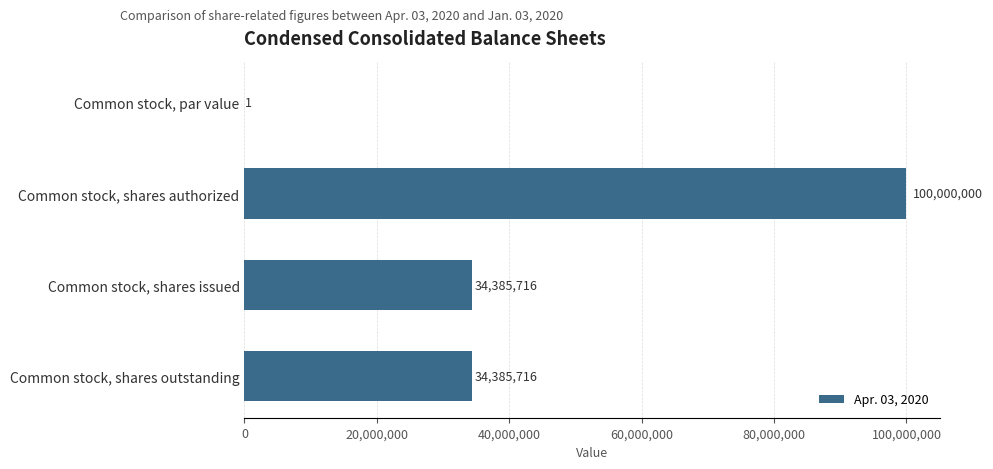

What is the sum of the values at Common stock, shares issued and Common stock, shares authorized?

134385716